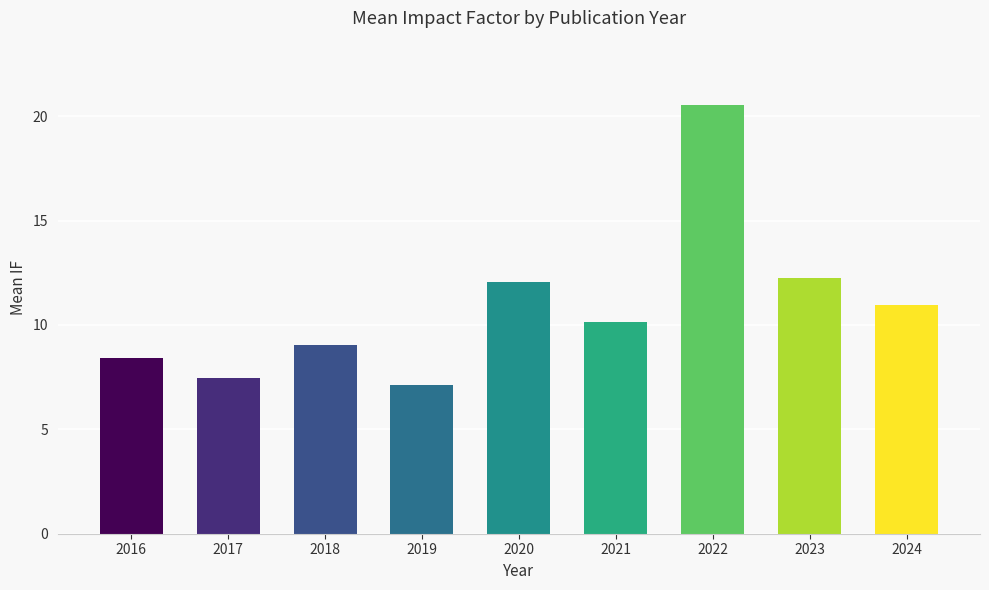

How many values are below 10?

4